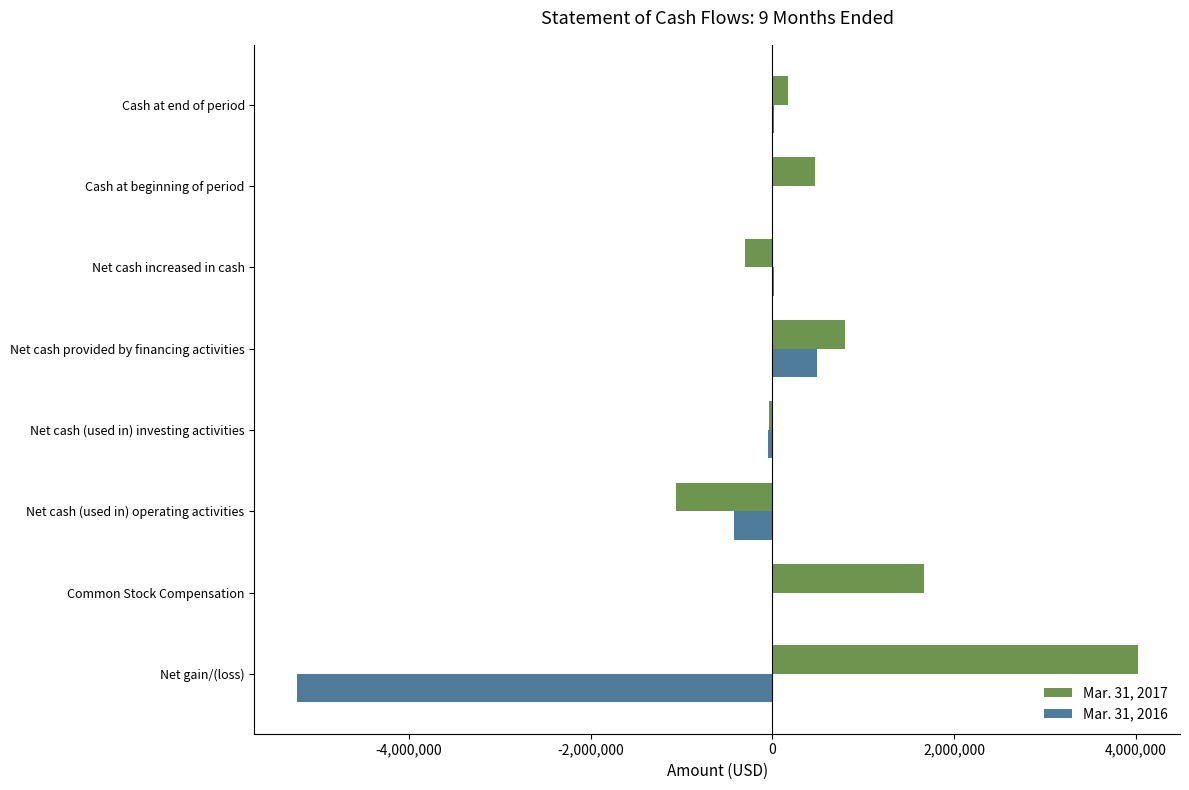

Is it true that Mar. 31, 2017 equals 800034 at Net cash provided by financing activities?

True